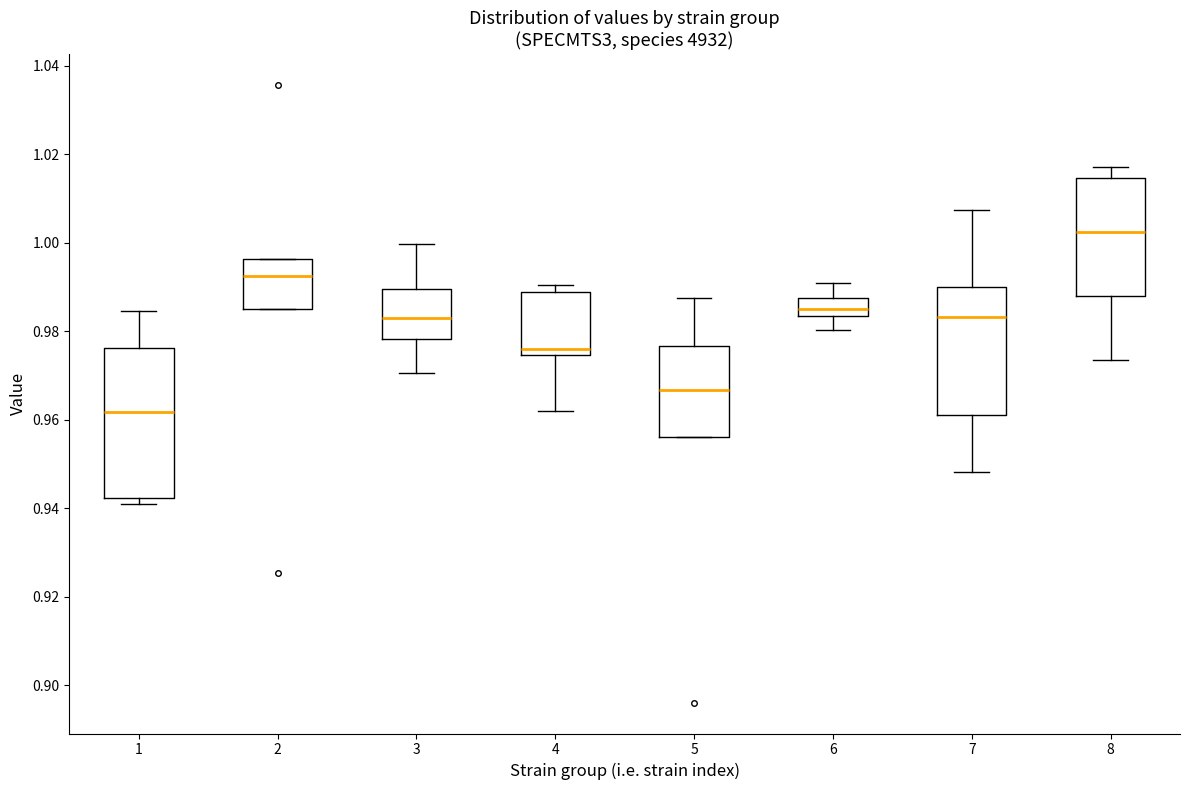

Which box has the highest median line?

8